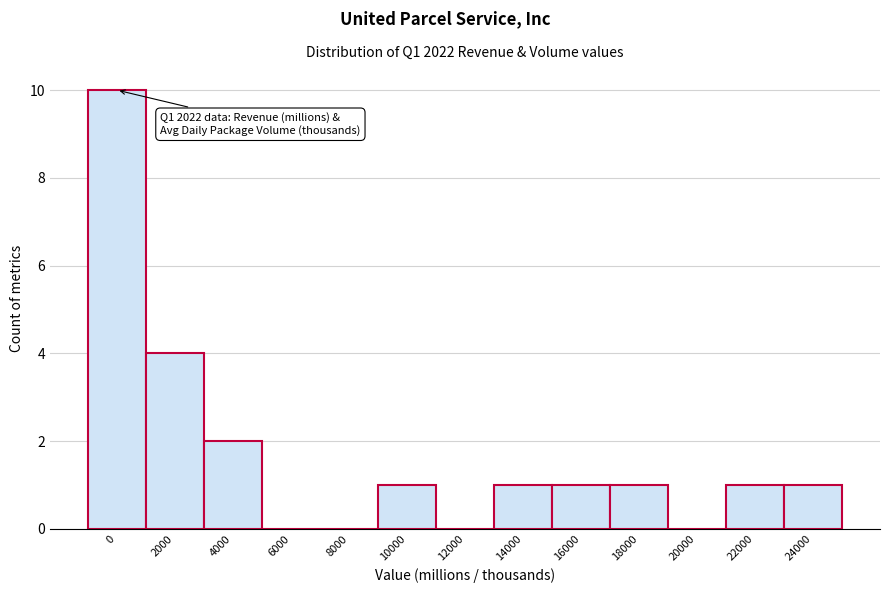

Reading left to right, transcribe all the data shown in this chart.

0=10	2000=4	4000=2	6000=0	8000=0	10000=1	12000=0	14000=1	16000=1	18000=1	20000=0	22000=1	24000=1